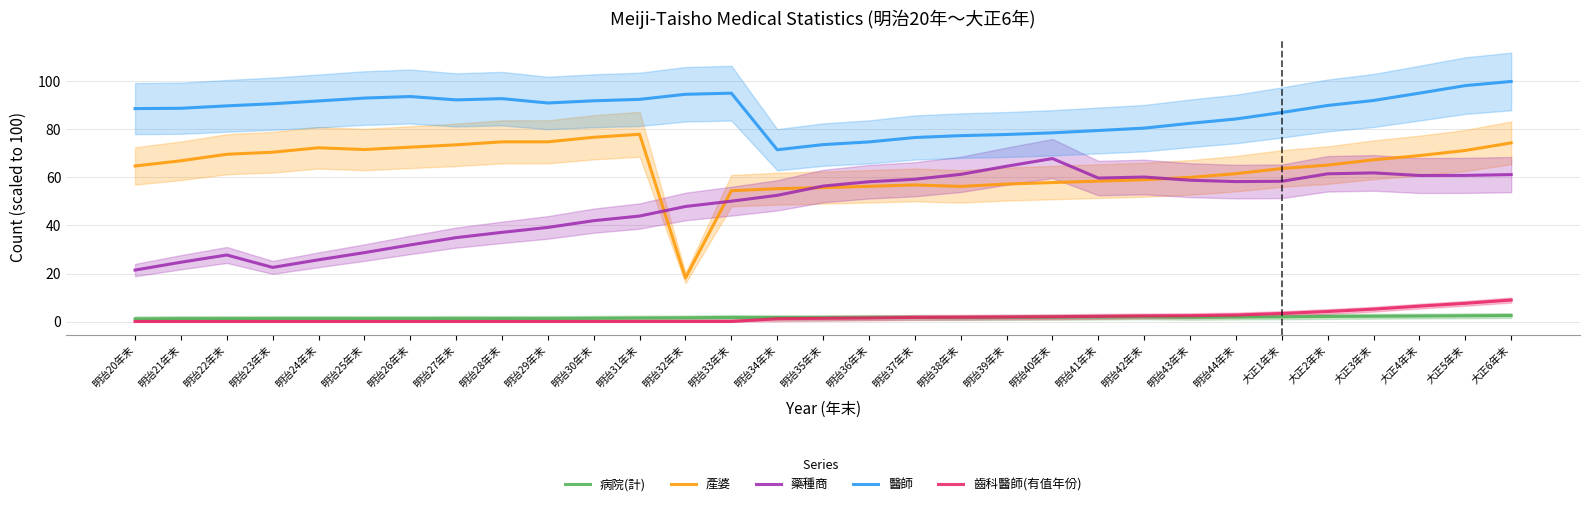

What is the average value of the 醫師 series?

87.3